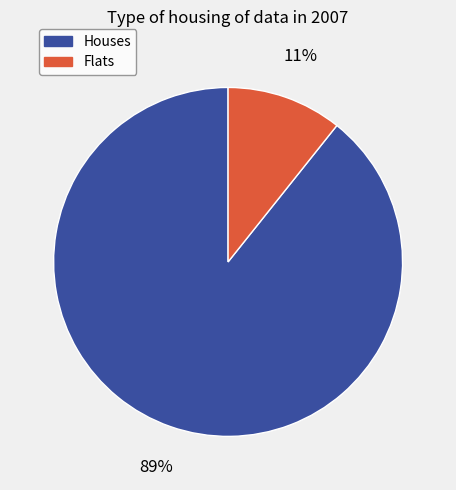

Is there a majority slice in this chart?

Yes